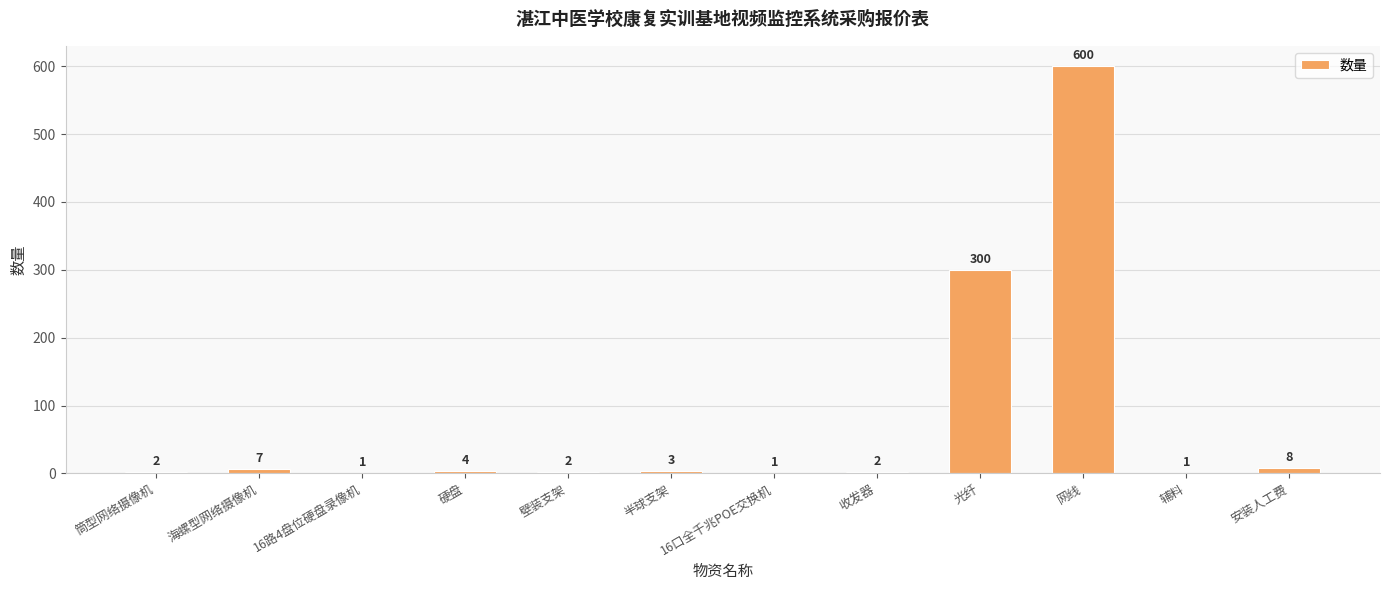

True or false: the data shows 1 at 16路4盘位硬盘录像机.

True